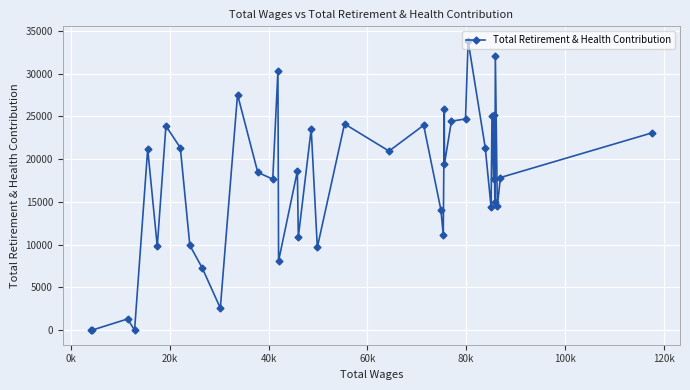

What is the maximum value shown in the chart?

33853